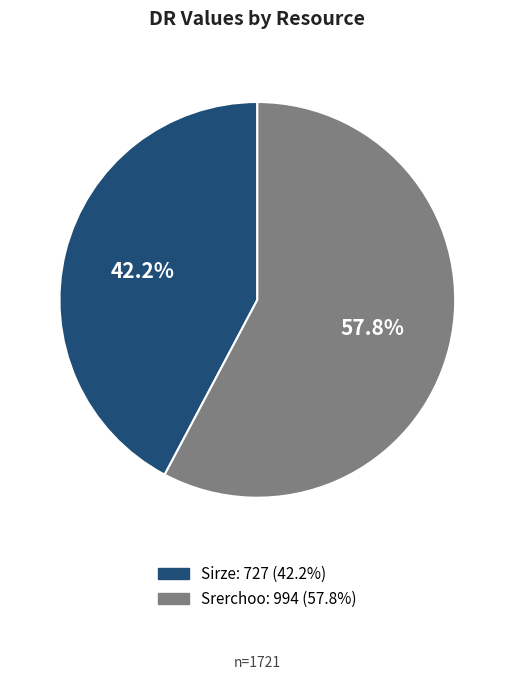

Is it true that Sirze is 42% of the pie?

True